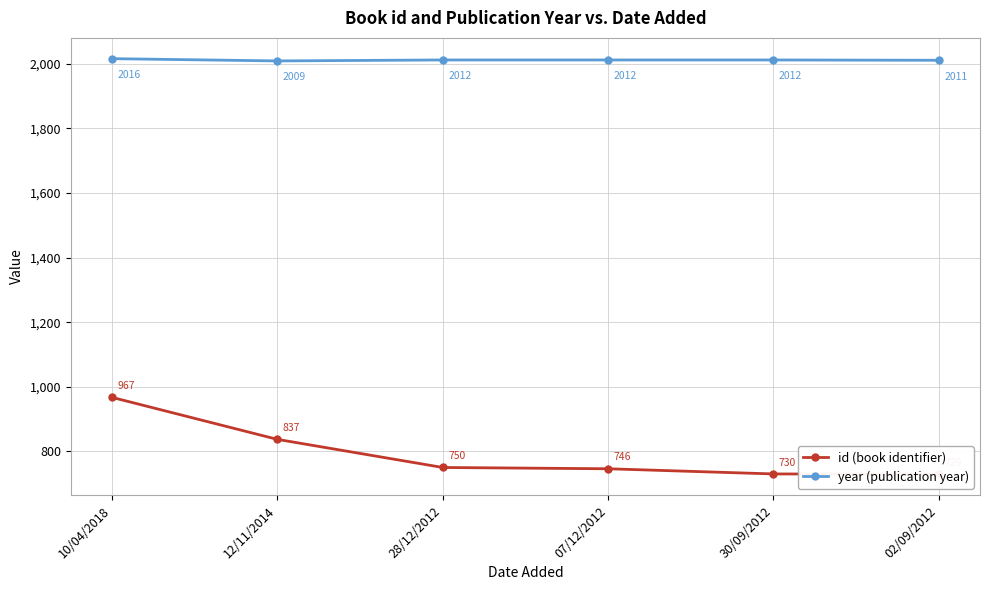

How many data points in year (publication year) are above 2012?

1